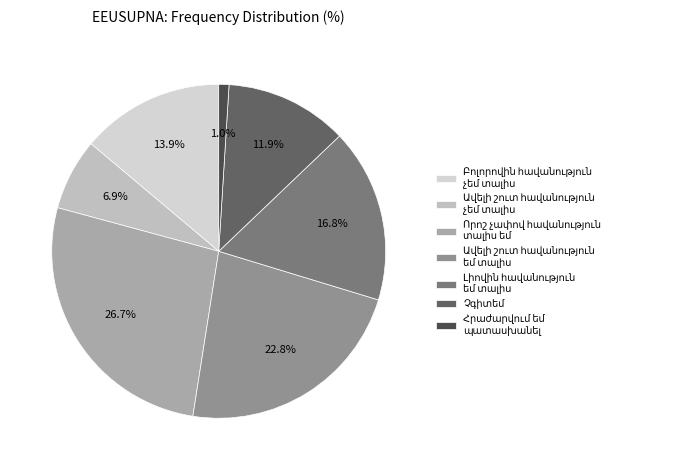

Count the number of slices in the pie.

7